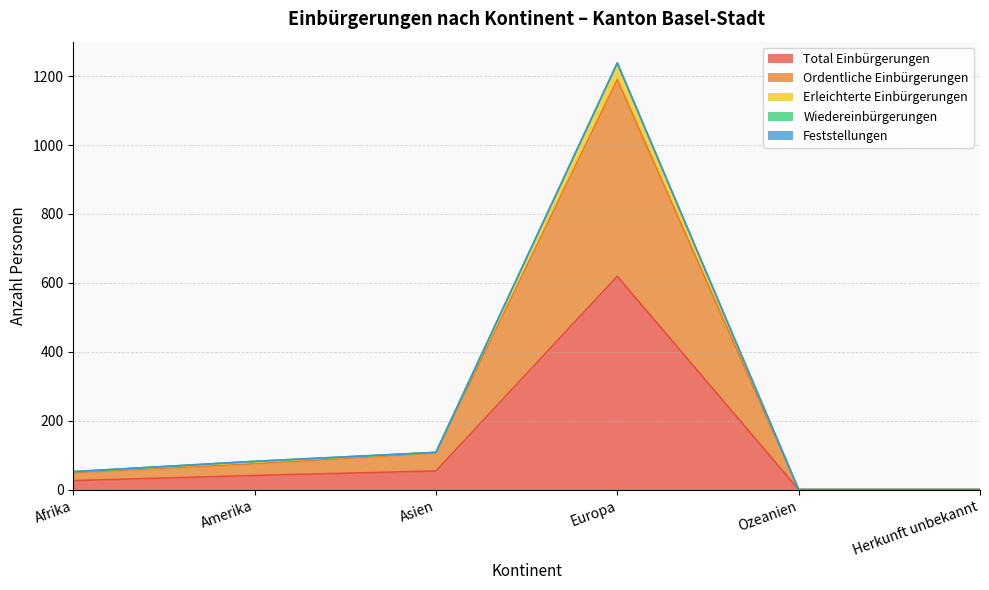

True or false: Total Einbürgerungen and Ordentliche Einbürgerungen intersect in this chart.

False